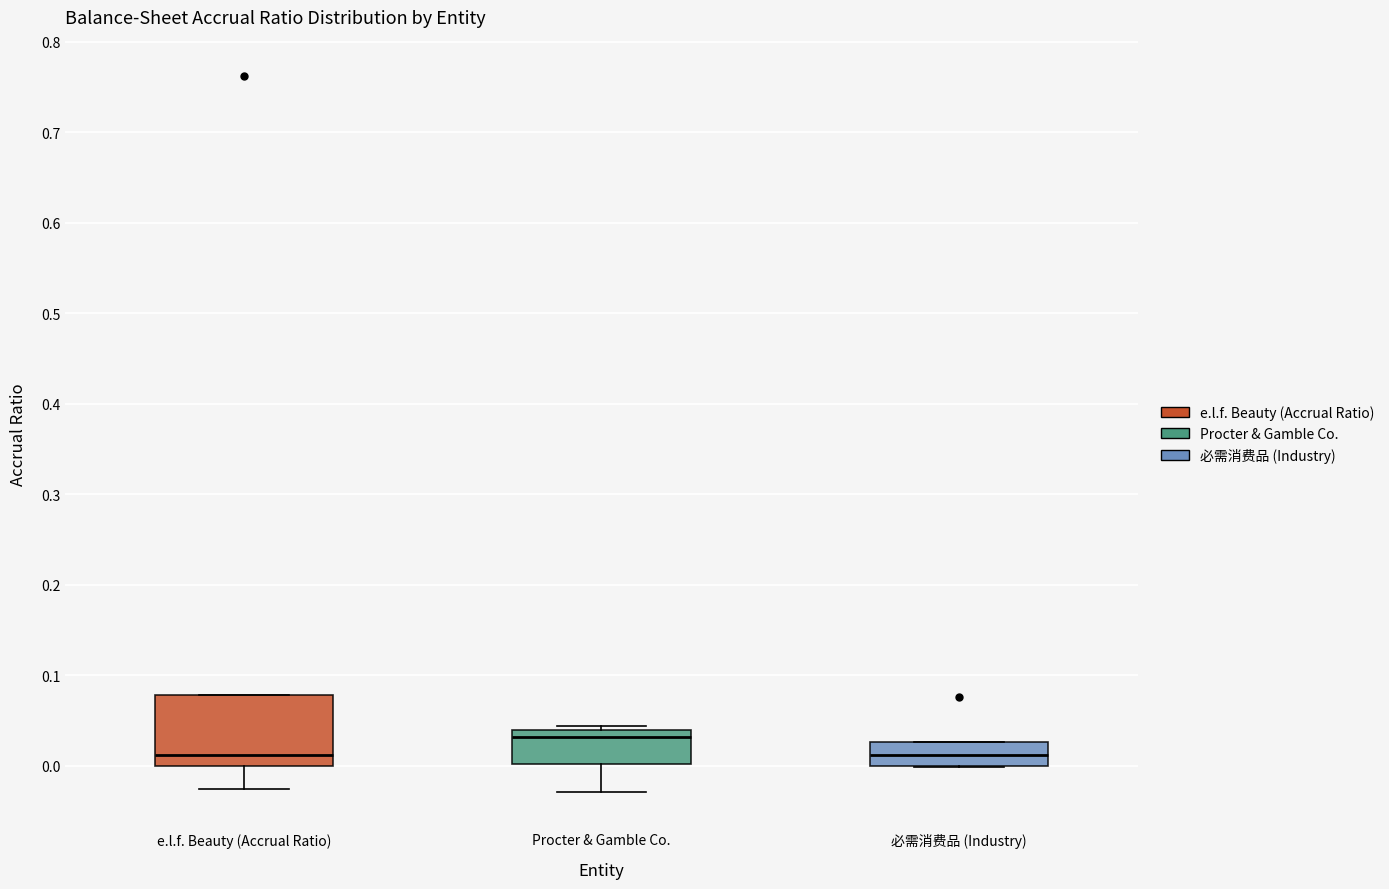

Where is the upper edge of the box for 必需消费品 (Industry) on the y-axis? The values are not printed on the chart, so give them approximately, as read against the axis.

0.03